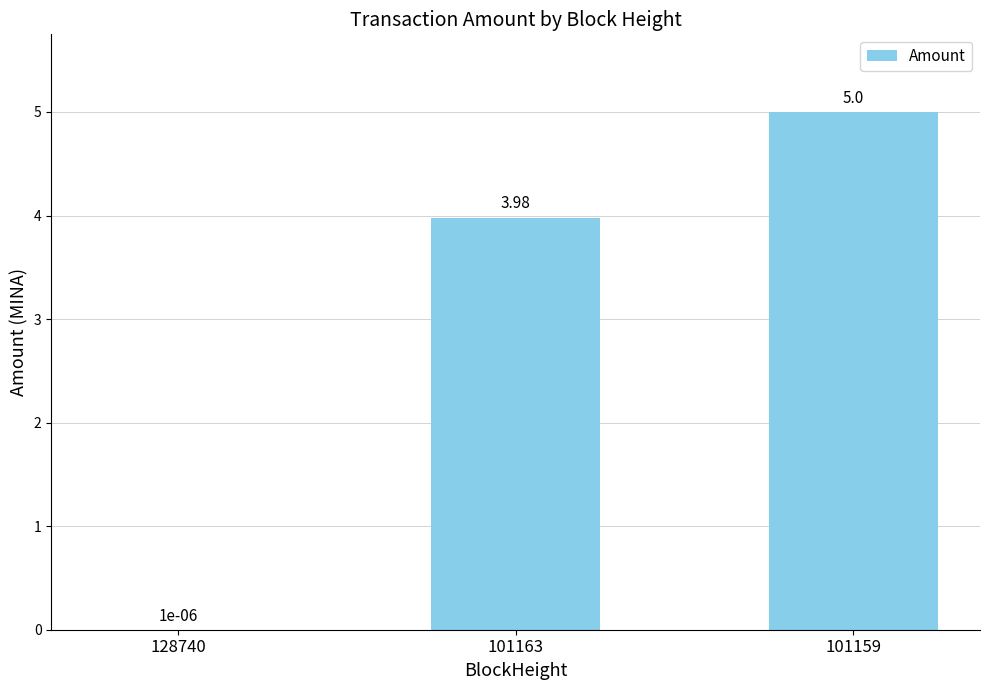

Which label corresponds to the largest value in the chart?

101159